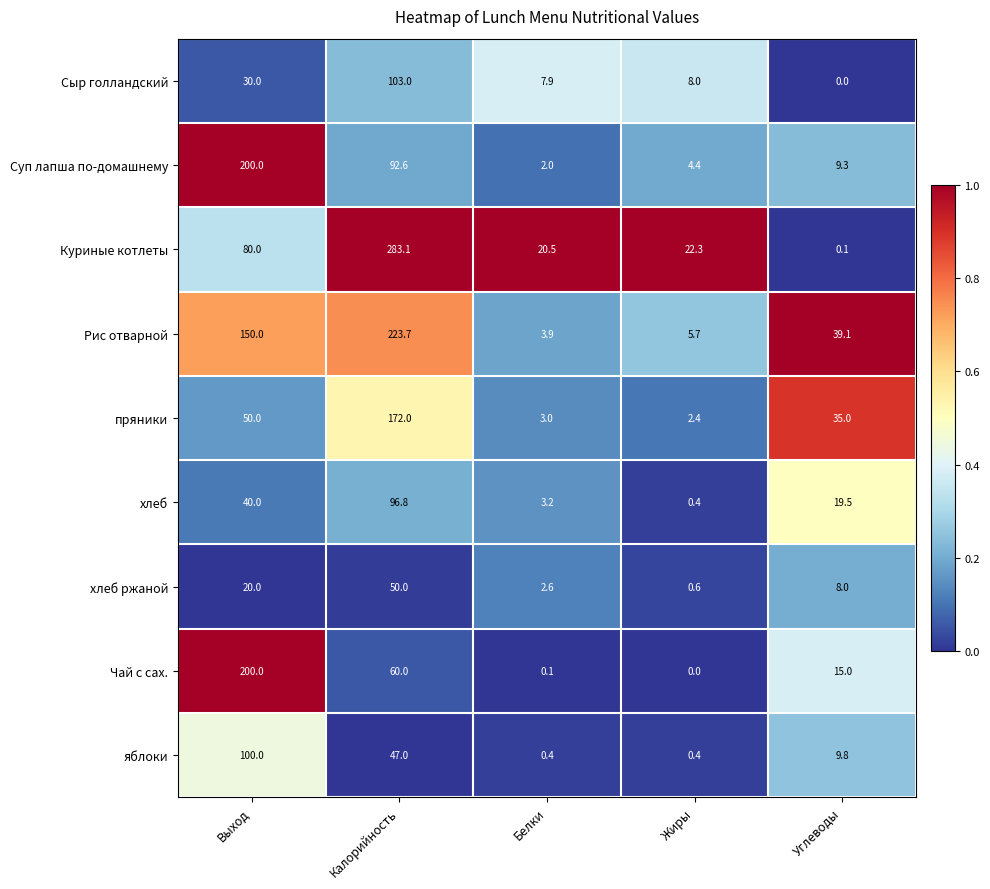

Which series has the largest range (max minus min)?

Куриные котлеты